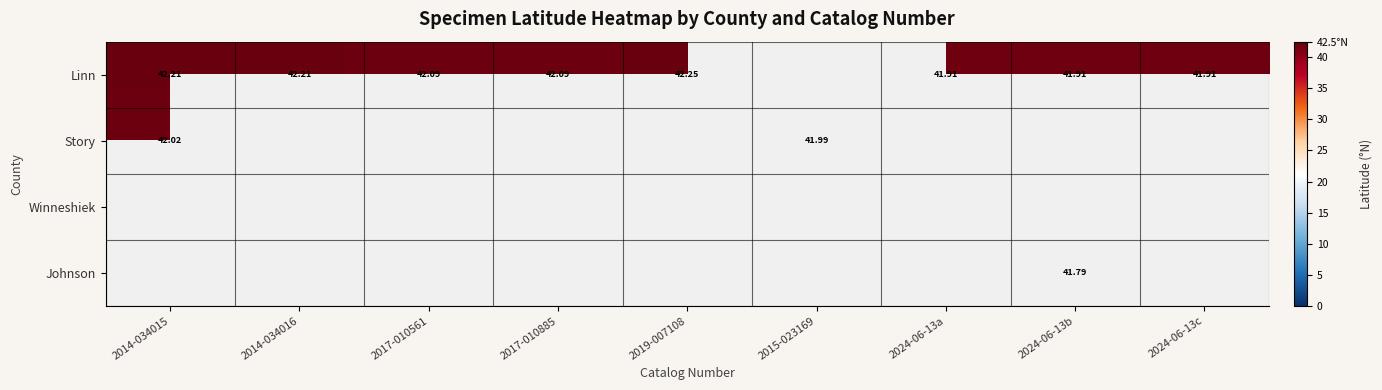

Is the value of Johnson at 2024-06-13b greater than the value of Linn at 2024-06-13b?

No